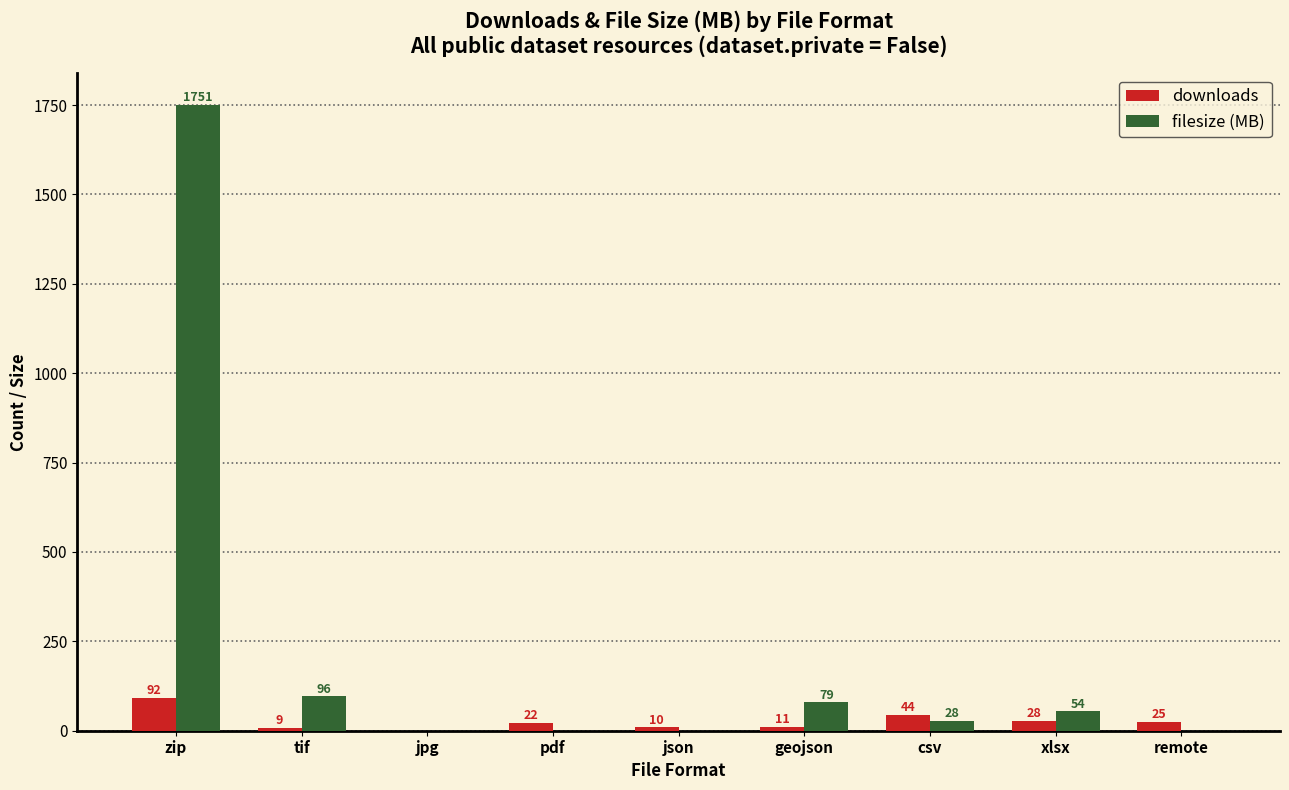

What are all the series names shown in the legend?

downloads, filesize (MB)